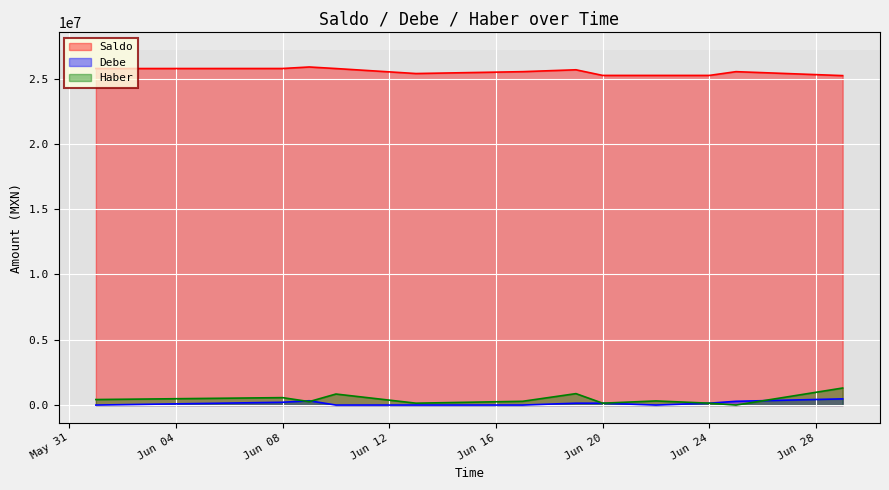

What is the value of the Saldo point at the 12th from the left?

25230996.6